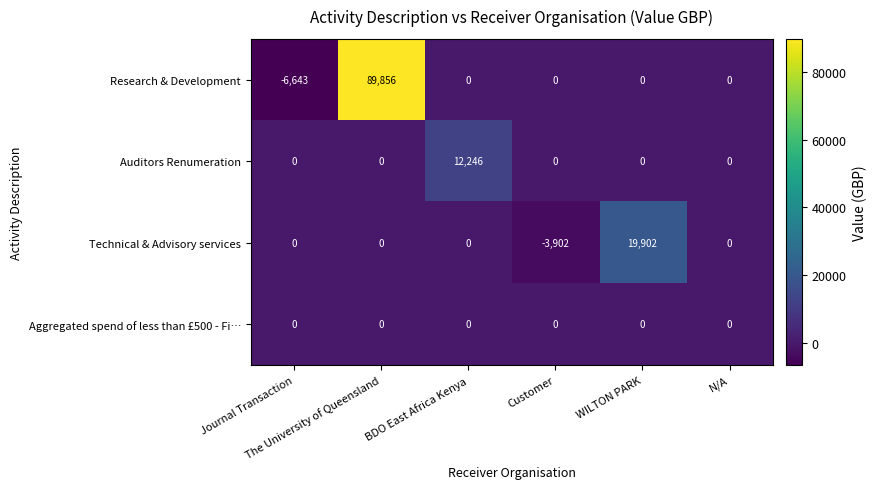

What is the maximum value shown in the chart?

89856